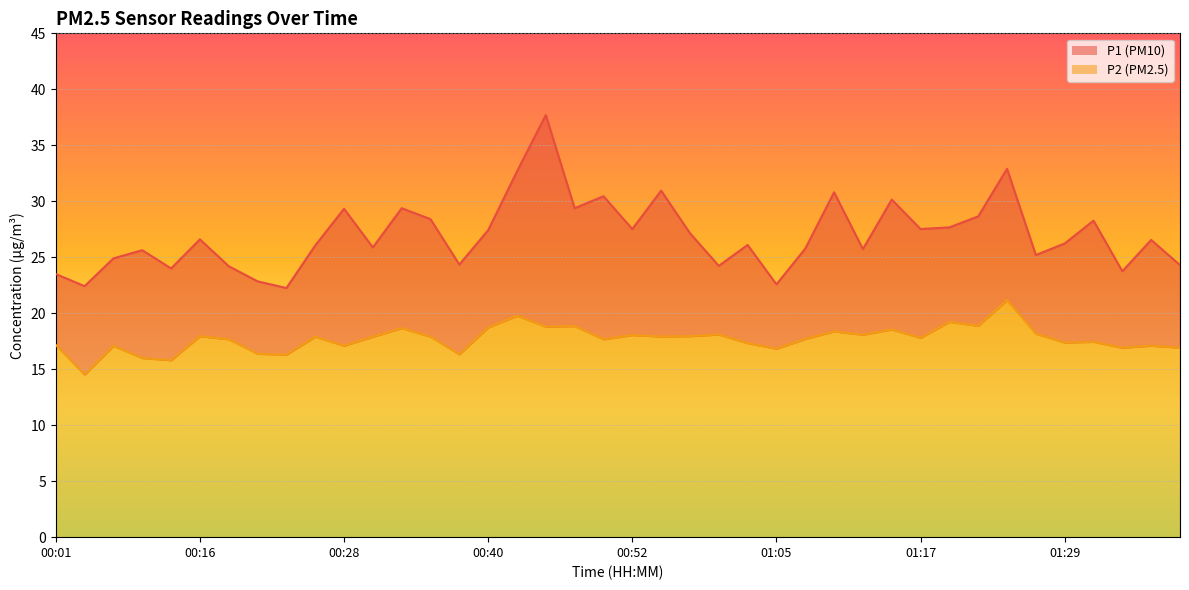

How many distinct data groups are displayed?

2